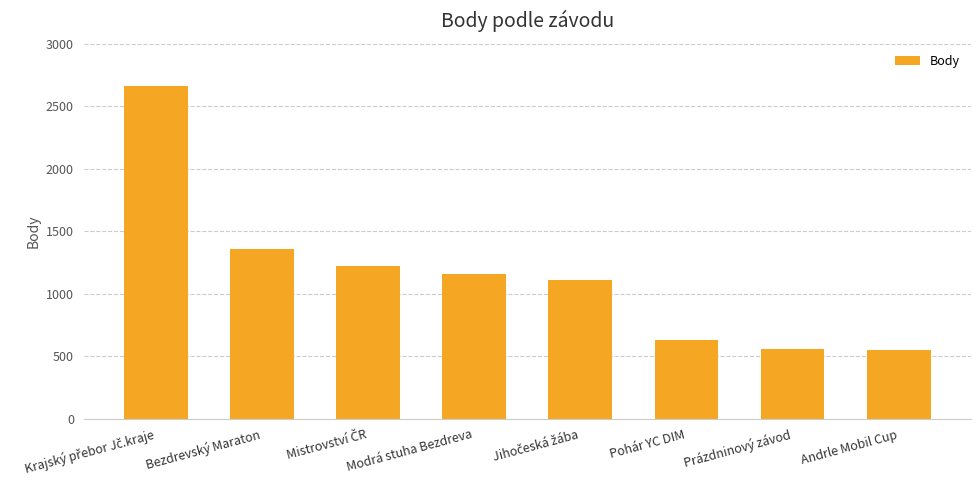

How many bars are there in total?

8